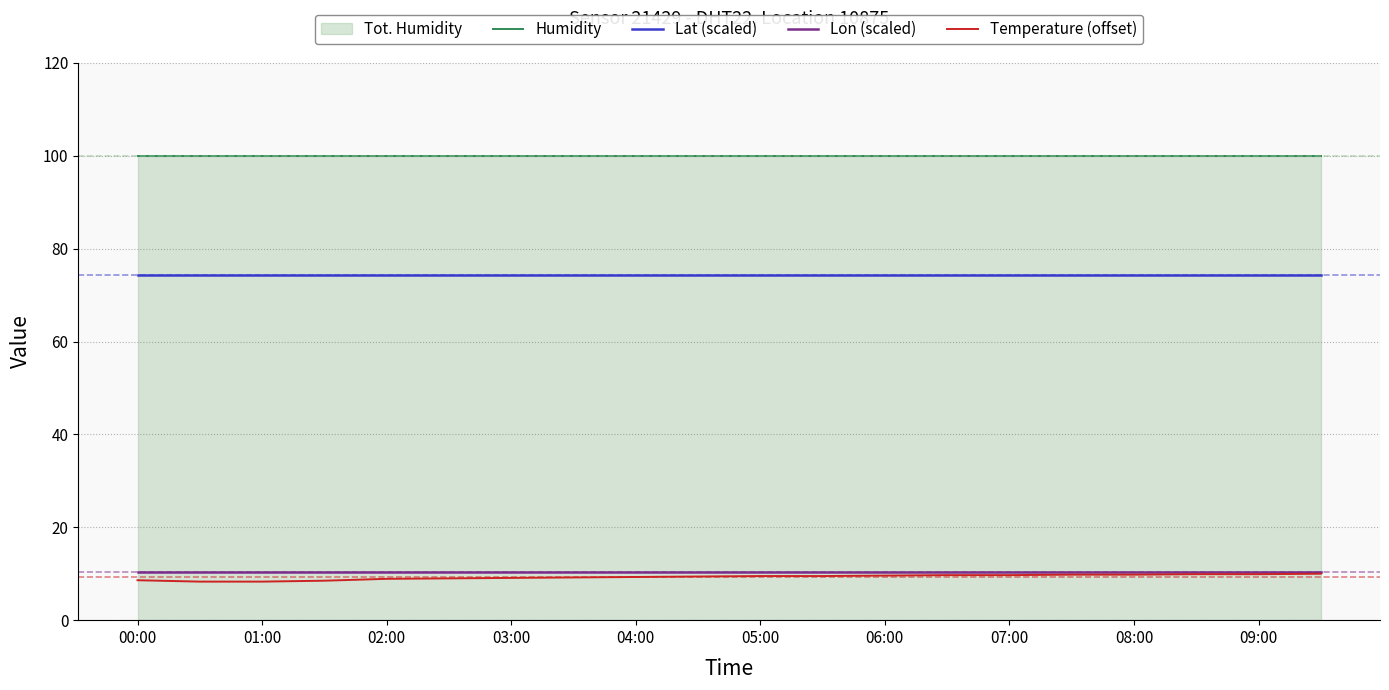

True or false: Lat (scaled) and Humidity cross at least once.

False